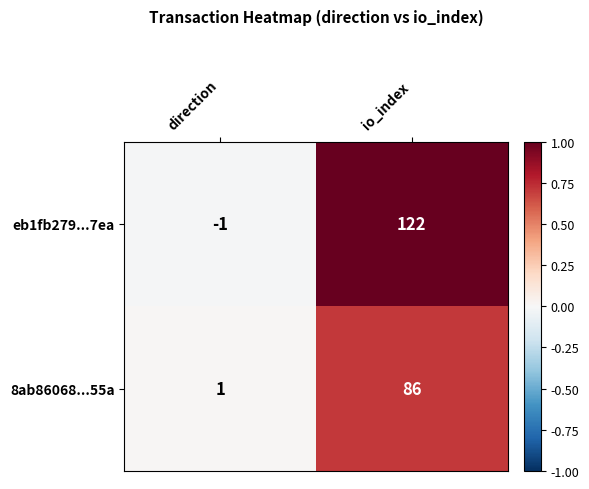

How many data points does each series have?

2